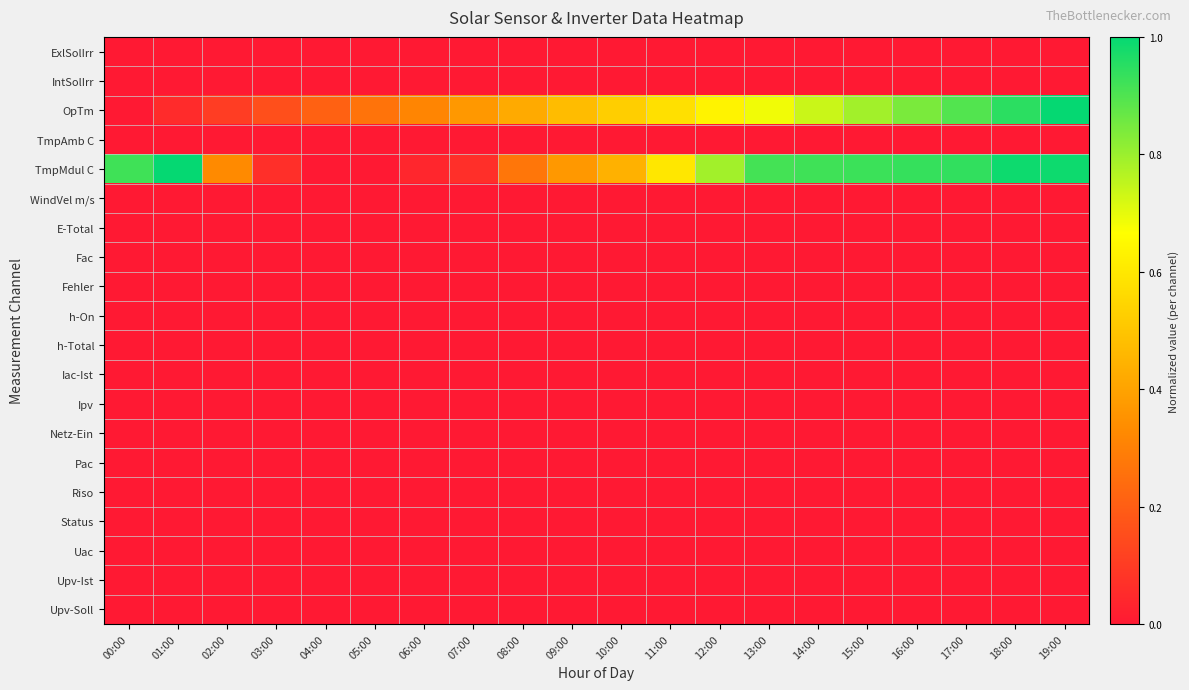

What is the difference between the highest and lowest values at 02:00?

0.3